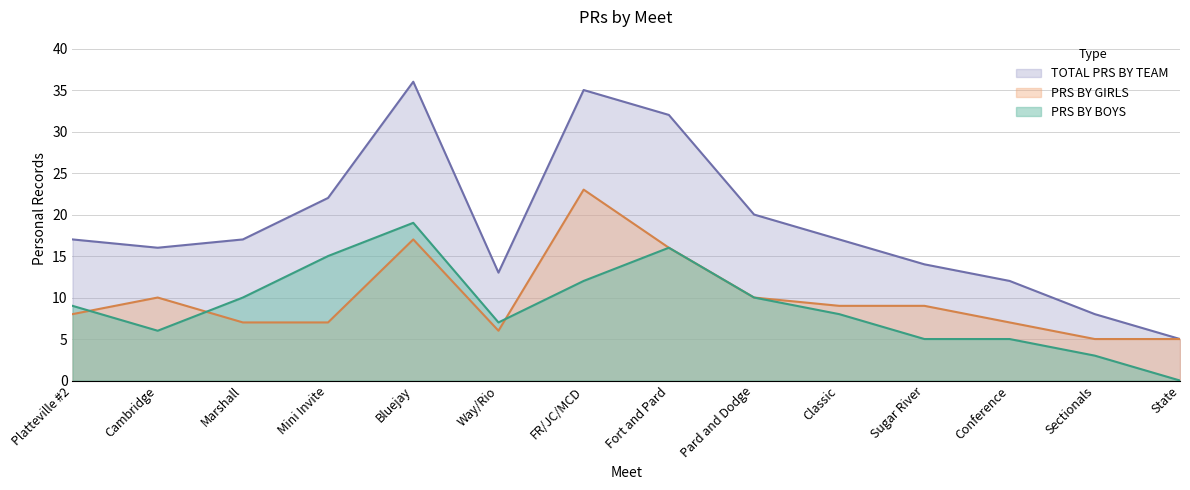

Reading right to left, transcribe all the data shown in this chart.

PRS BY BOYS: State=0	Sectionals=3	Conference=5	Sugar River=5	Classic=8	Pard and Dodge=10	Fort and Pard=16	FR/JC/MCD=12	Way/Rio=7	Bluejay=19	Mini Invite=15	Marshall=10	Cambridge=6	Platteville #2=9
PRS BY GIRLS: State=5	Sectionals=5	Conference=7	Sugar River=9	Classic=9	Pard and Dodge=10	Fort and Pard=16	FR/JC/MCD=23	Way/Rio=6	Bluejay=17	Mini Invite=7	Marshall=7	Cambridge=10	Platteville #2=8
TOTAL PRS BY TEAM: State=5	Sectionals=8	Conference=12	Sugar River=14	Classic=17	Pard and Dodge=20	Fort and Pard=32	FR/JC/MCD=35	Way/Rio=13	Bluejay=36	Mini Invite=22	Marshall=17	Cambridge=16	Platteville #2=17